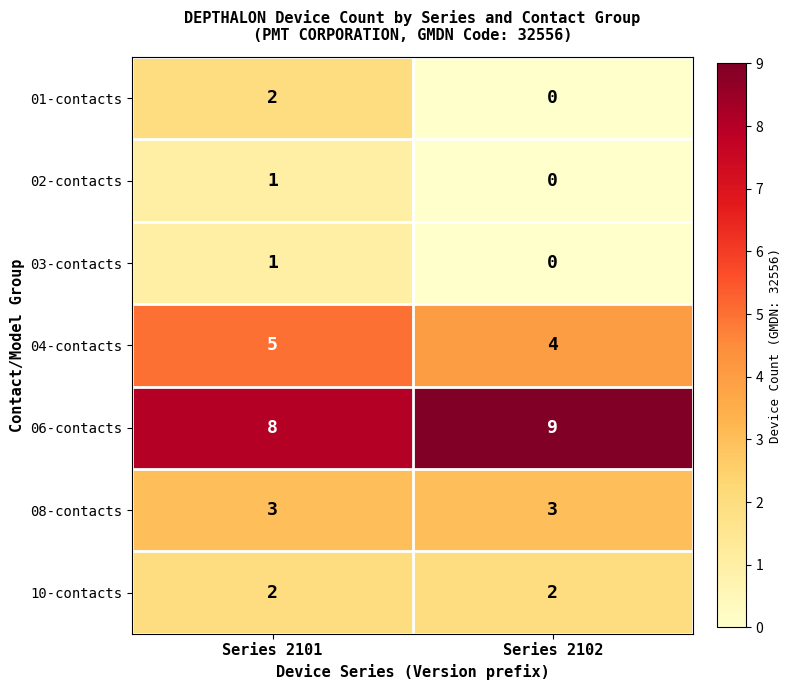

List the labels in order of 04-contacts value, largest first.

Series 2101, Series 2102